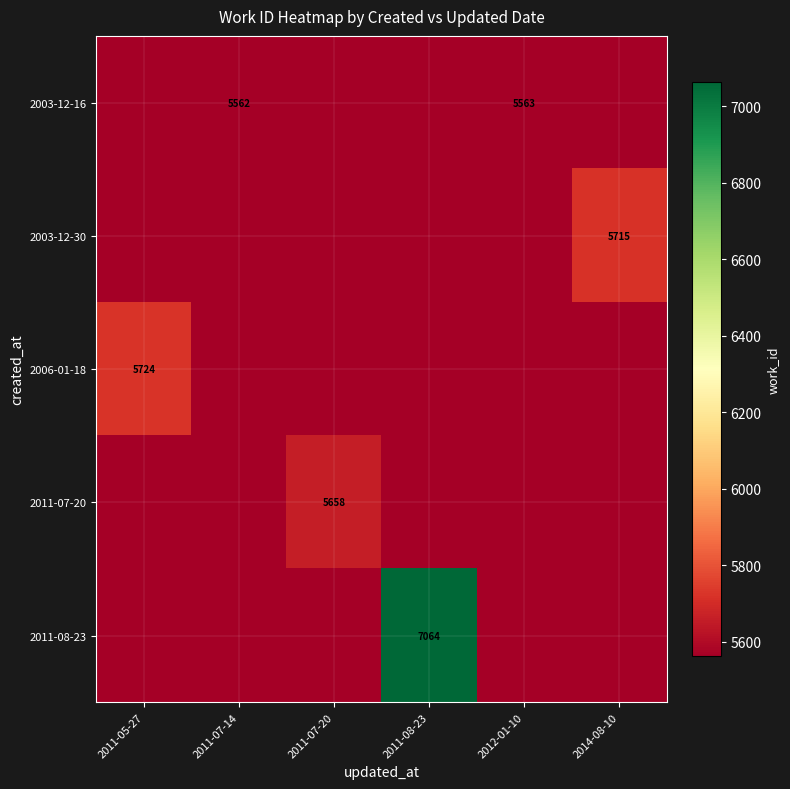

What is the total value across all series at 2012-01-10?

27811